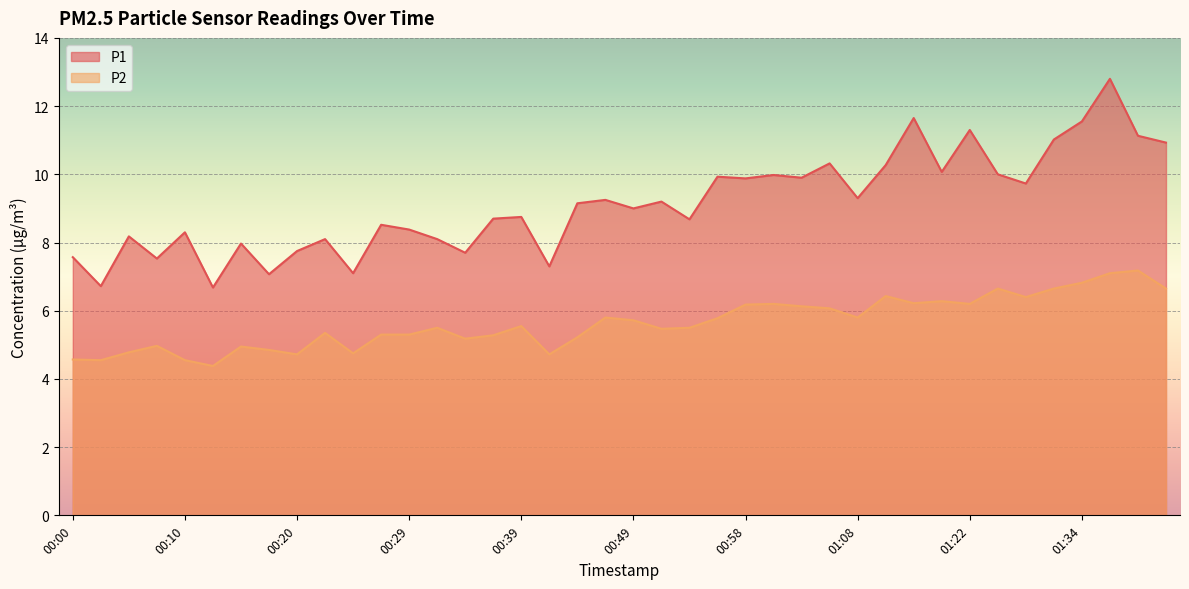

Does the chart display data point markers on the line(s)?

No